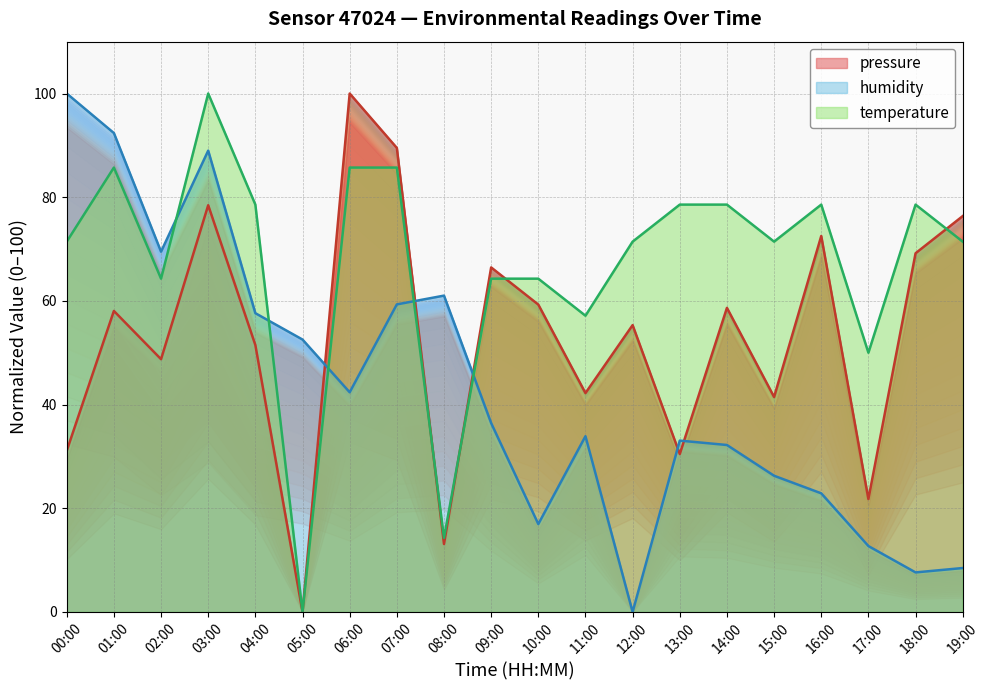

At which label does humidity first exceed 36?

00:00